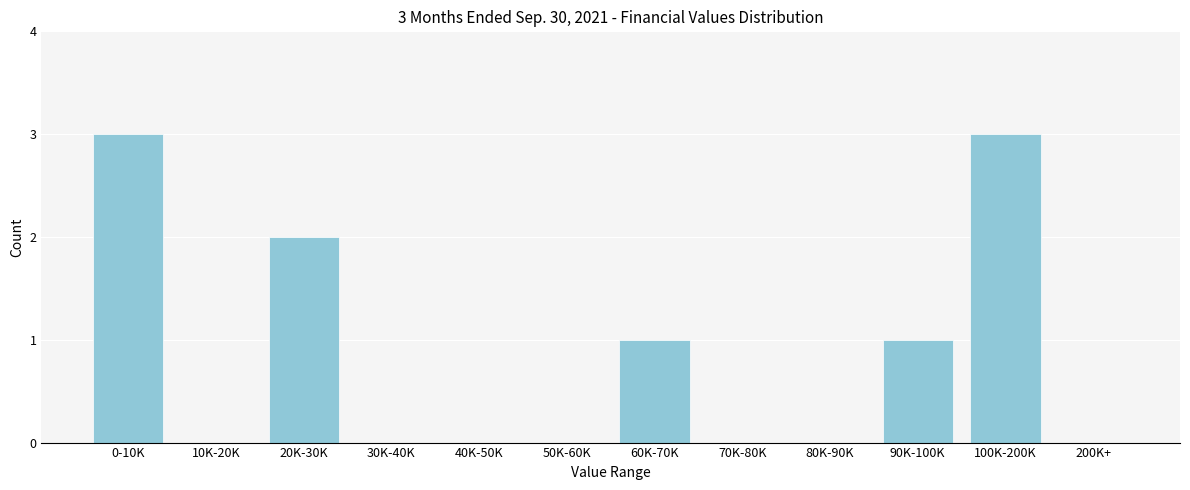

Reading left to right, extract all data points from this chart.

0-10K=3	10K-20K=0	20K-30K=2	30K-40K=0	40K-50K=0	50K-60K=0	60K-70K=1	70K-80K=0	80K-90K=0	90K-100K=1	100K-200K=3	200K+=0